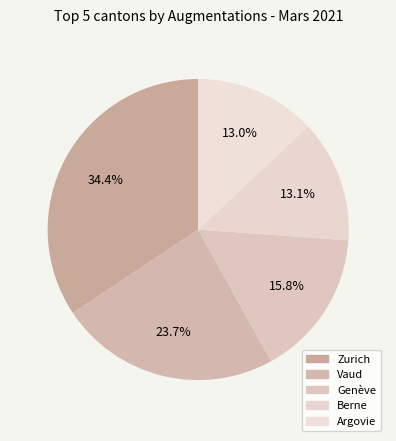

Count the number of slices in the pie.

5